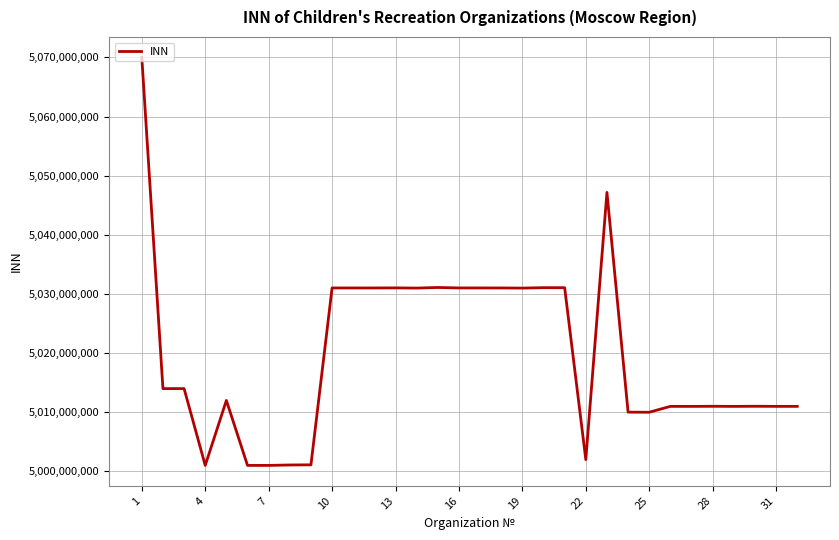

What is the difference between the maximum and minimum values?

68987492